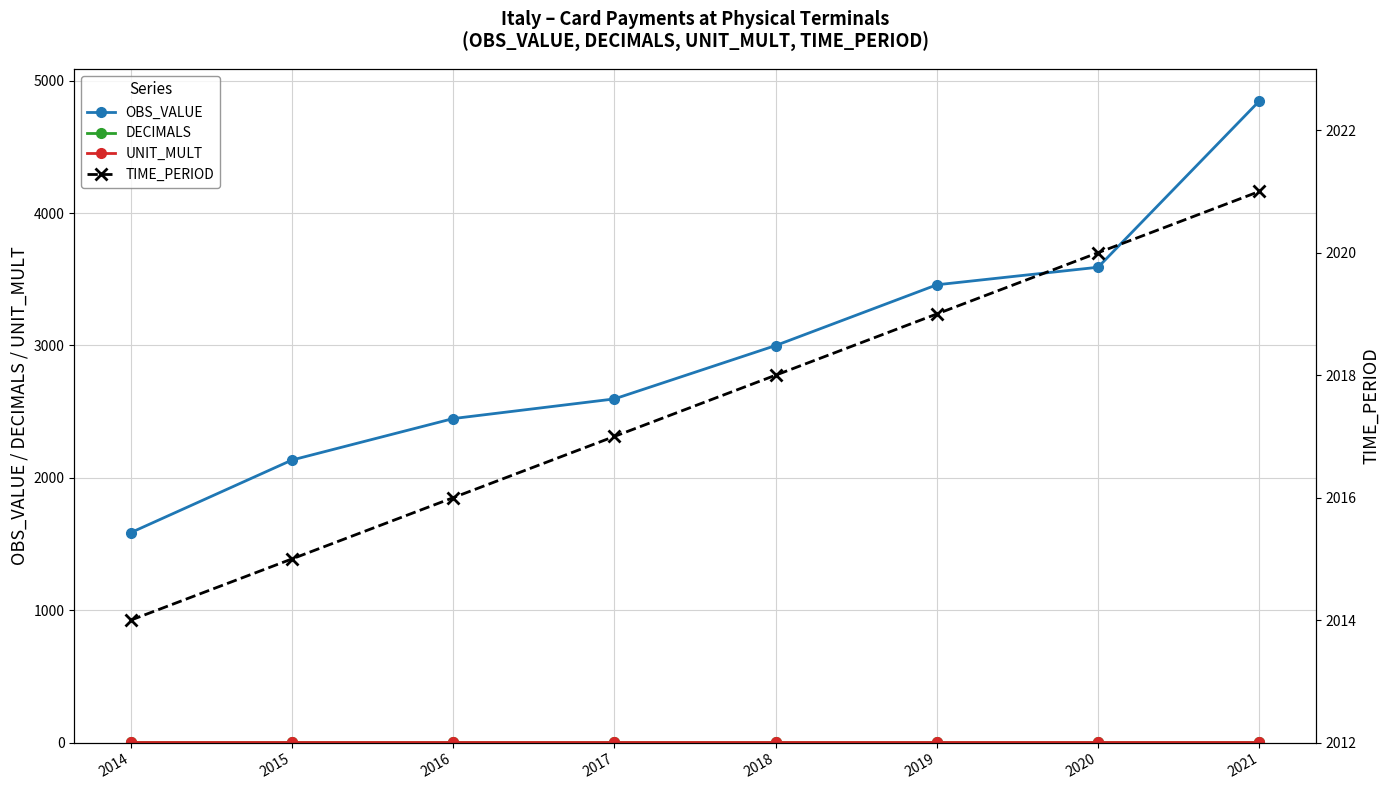

True or false: OBS_VALUE has a value of 1585.9 at 2014.

True